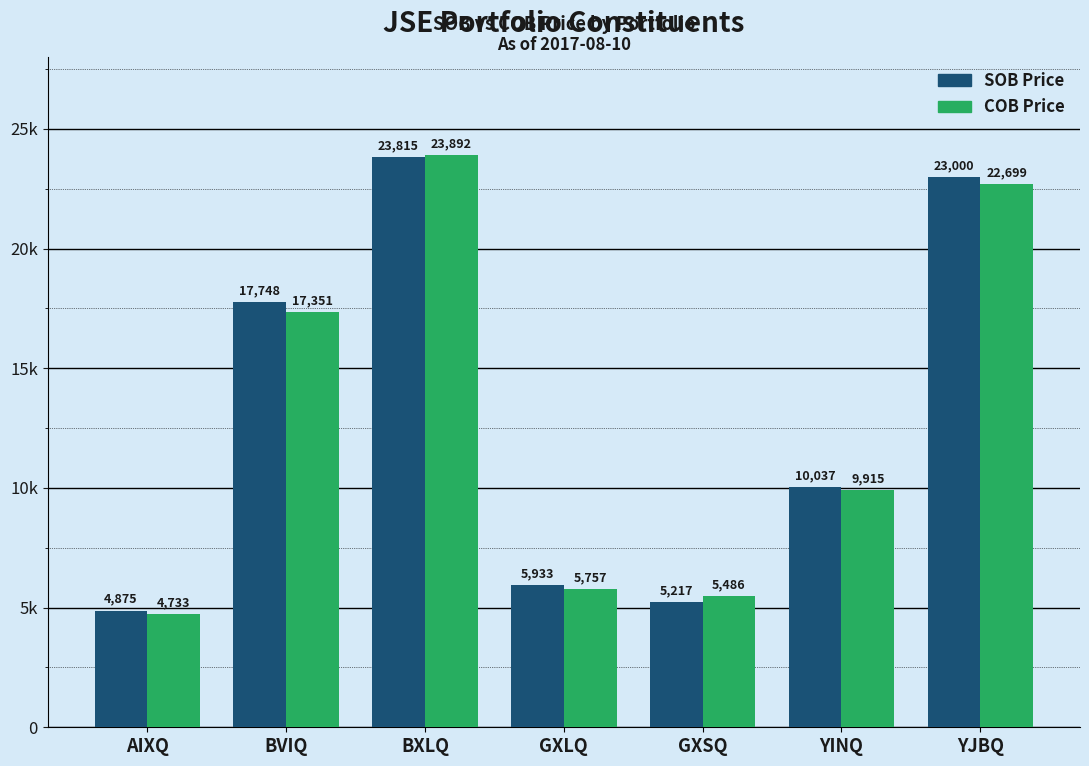

What are all the series names shown in the legend?

SOB Price, COB Price